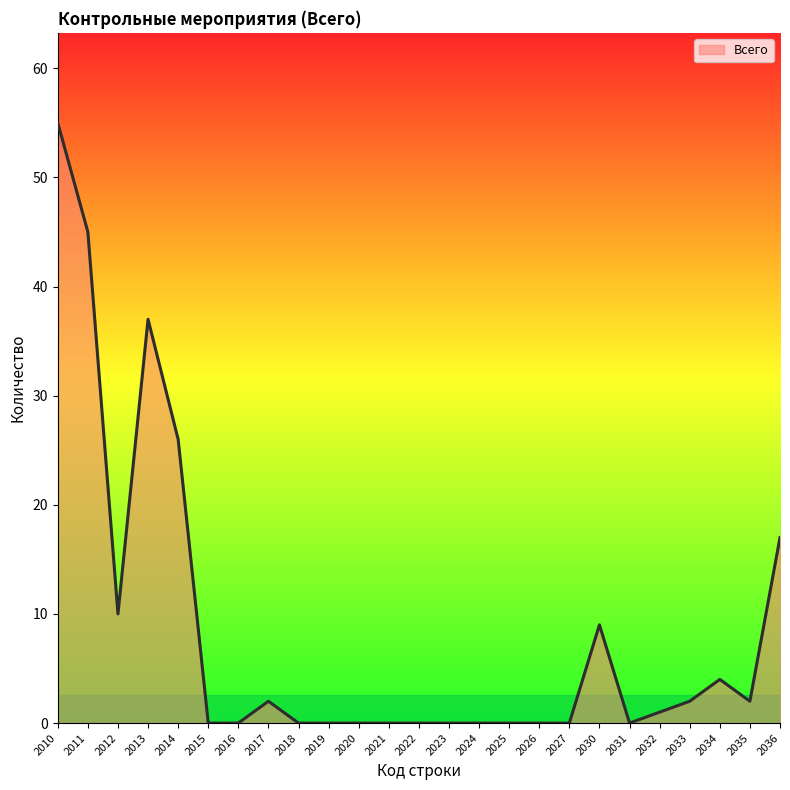

Does the chart display data point markers on the line(s)?

No